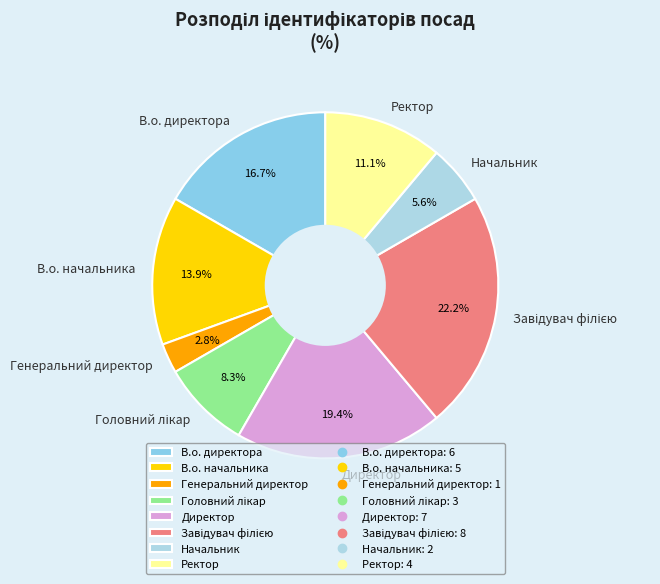

What percentage do В.о. начальника and Генеральний директор together represent?

16.7%